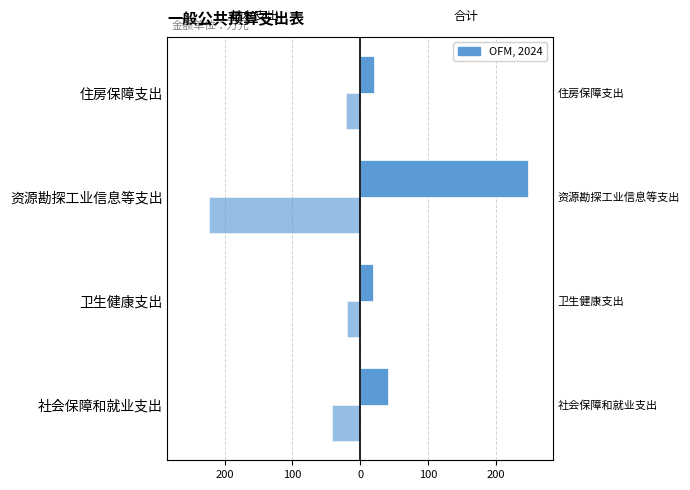

Which series has the largest total across all categories?

合计